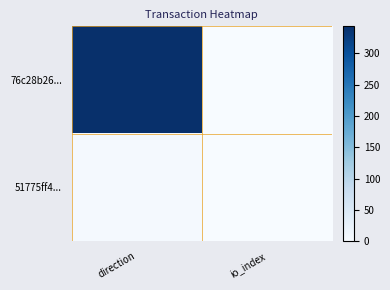

What is the total value across all series at io_index?

2